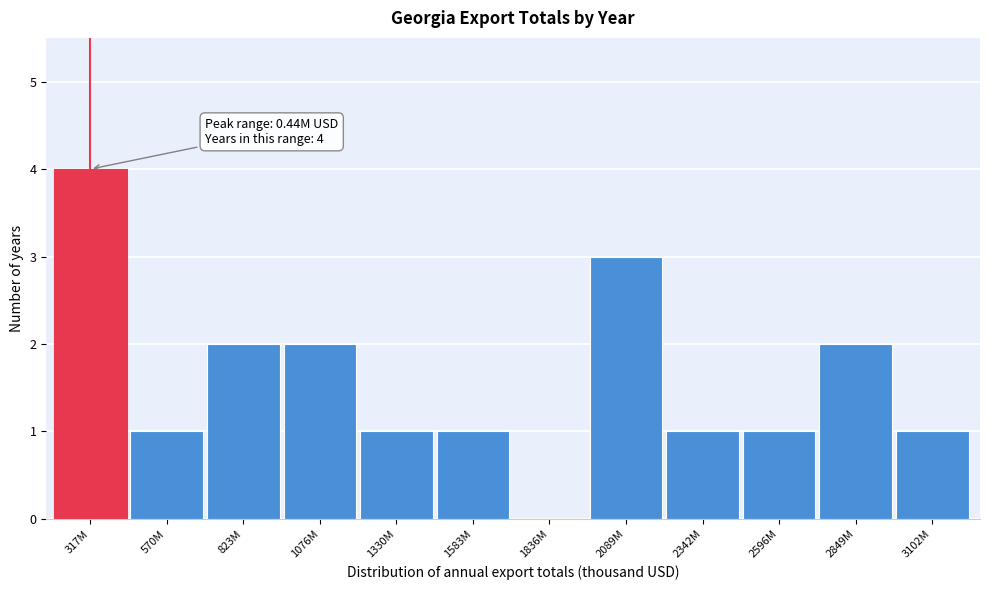

Reading left to right, transcribe all the data shown in this chart.

317M=4	570M=1	823M=2	1076M=2	1330M=1	1583M=1	1836M=0	2089M=3	2342M=1	2596M=1	2849M=2	3102M=1